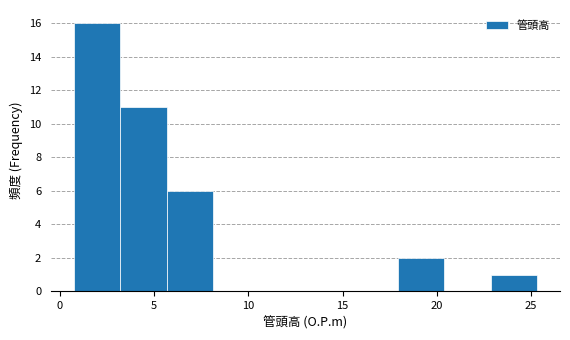

Reading left to right, list every bar in this chart as the range it spans on the x-axis followed by its height. Neither the bar edges nor the heights are printed on the chart, so give them approximately, as read against the axes.

1.0 to 3.0: 16
3.0 to 5.5: 11
5.5 to 8.0: 6
8.0 to 10.5: 0
10.5 to 13.0: 0
13.0 to 15.5: 0
15.5 to 18.0: 0
18.0 to 20.5: 2
20.5 to 23.0: 0
23.0 to 25.5: 1